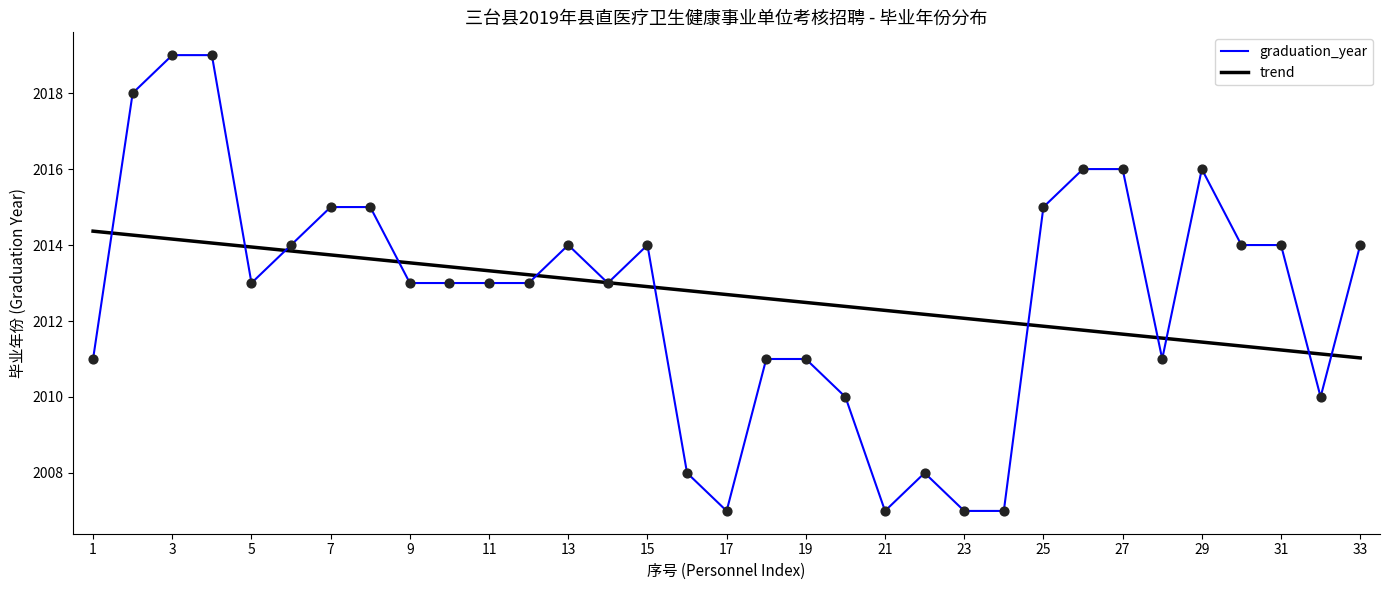

What are all the series names shown in the legend?

graduation_year, trend